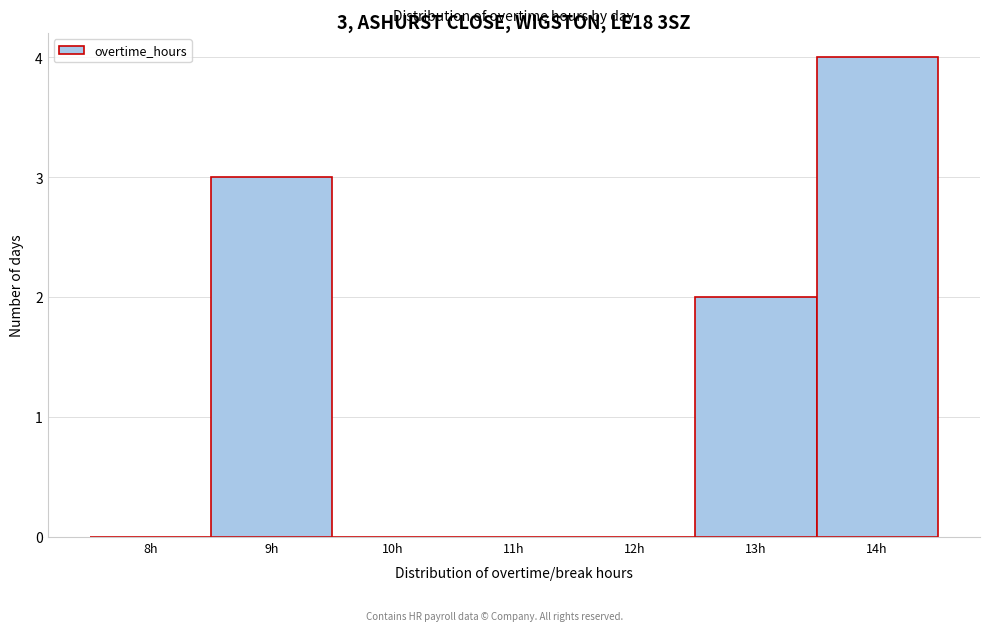

Reading left to right, extract all data points from this chart.

8h=0	9h=3	10h=0	11h=0	12h=0	13h=2	14h=4